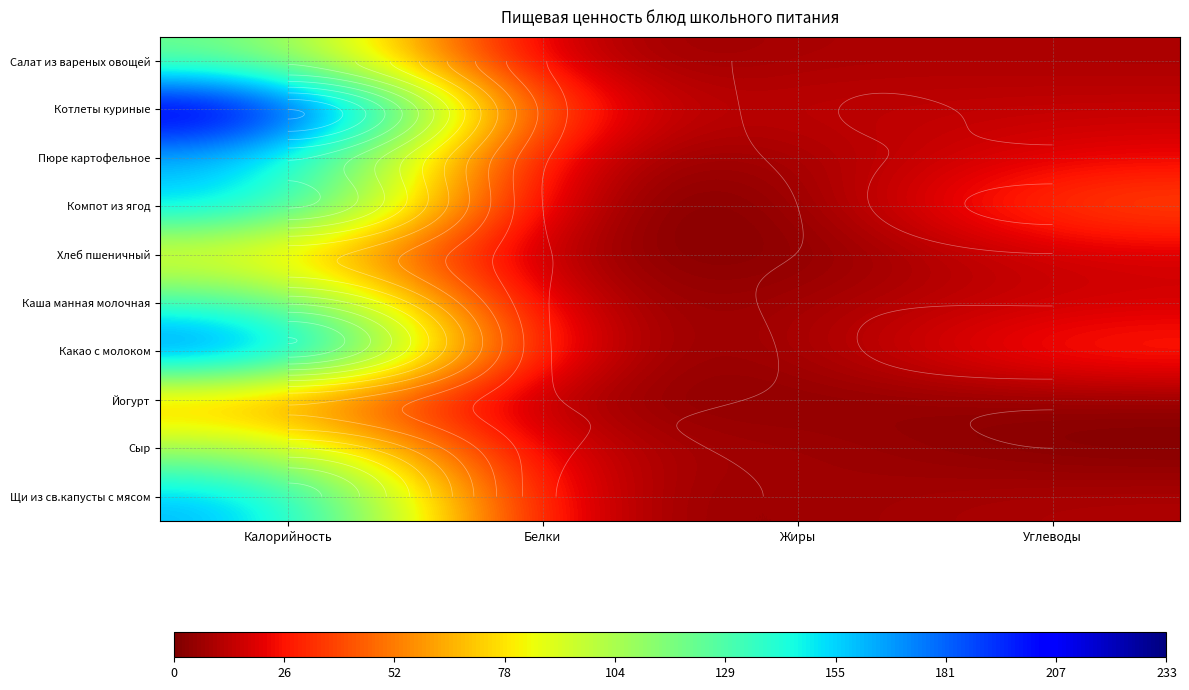

Is it true that Йогурт equals 4.1 at Углеводы?

True